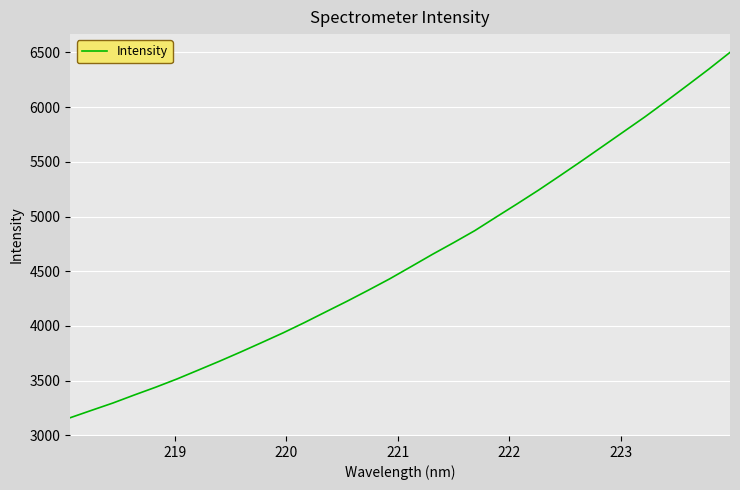

What is the greatest value displayed?

6499.4